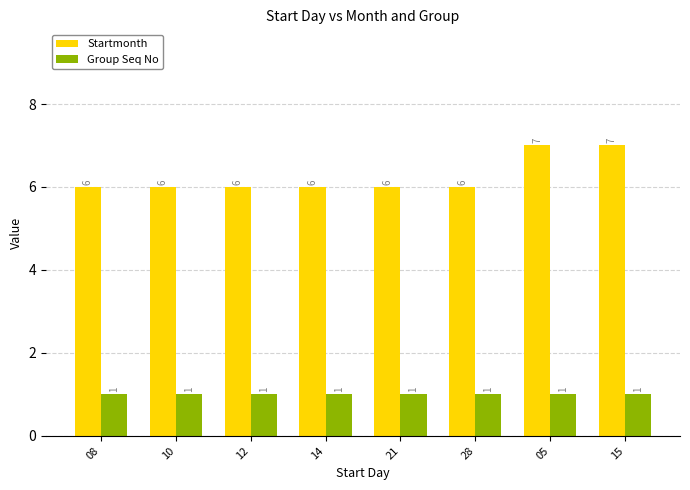

Reading left to right, extract all data points from this chart.

Startmonth: 08=6	10=6	12=6	14=6	21=6	28=6	05=7	15=7
Group Seq No: 08=1	10=1	12=1	14=1	21=1	28=1	05=1	15=1